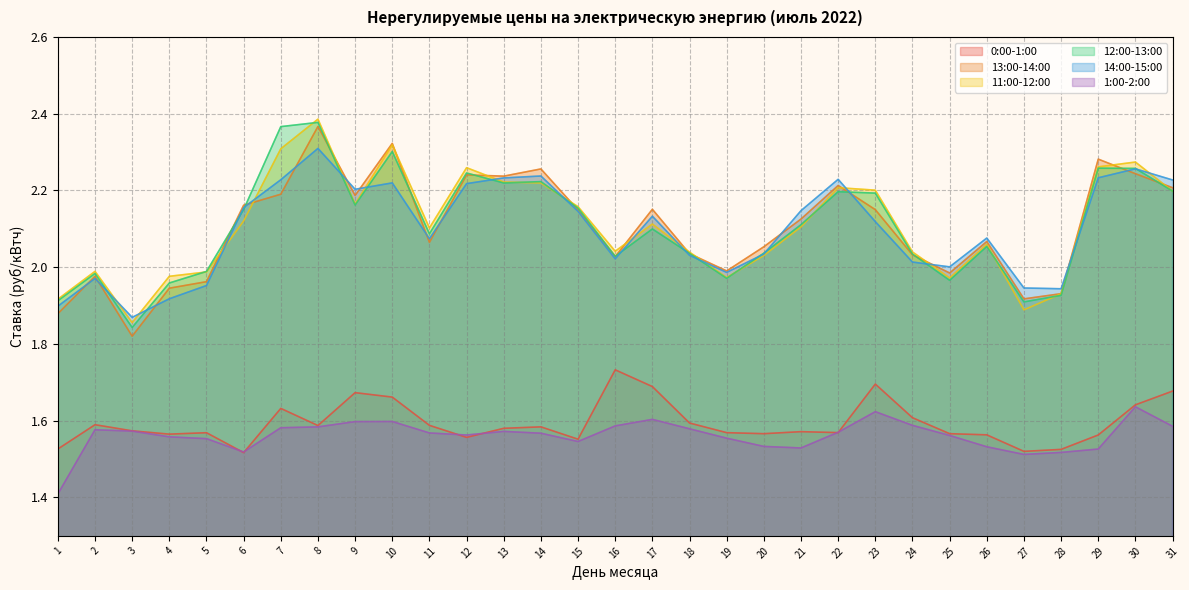

True or false: 11:00-12:00 has more than 1 points higher than both neighbors.

True